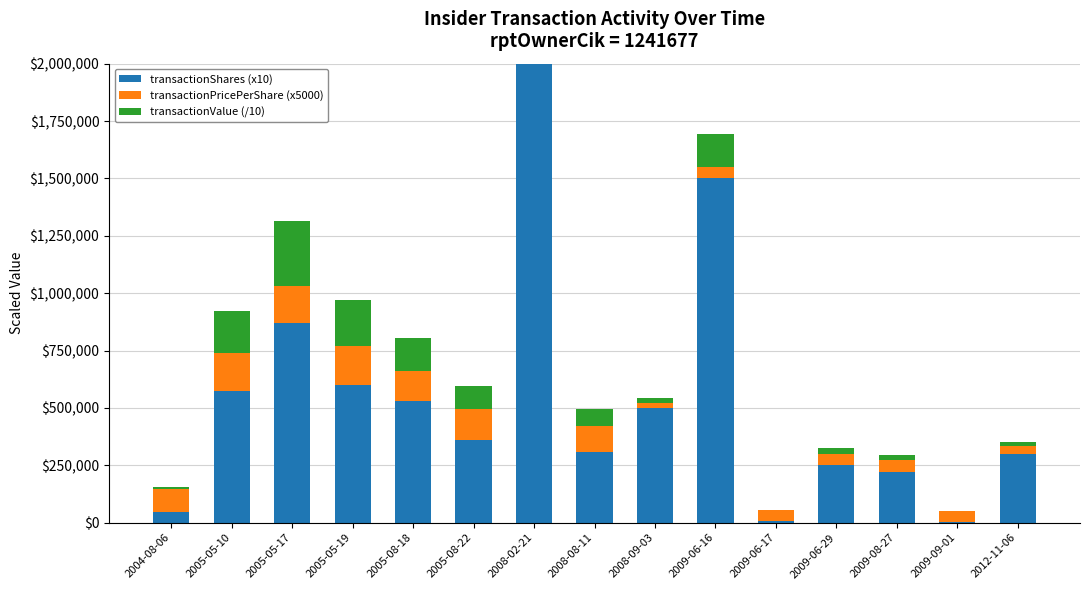

Which category has the highest value in the transactionShares (x10) series?

2008-02-21